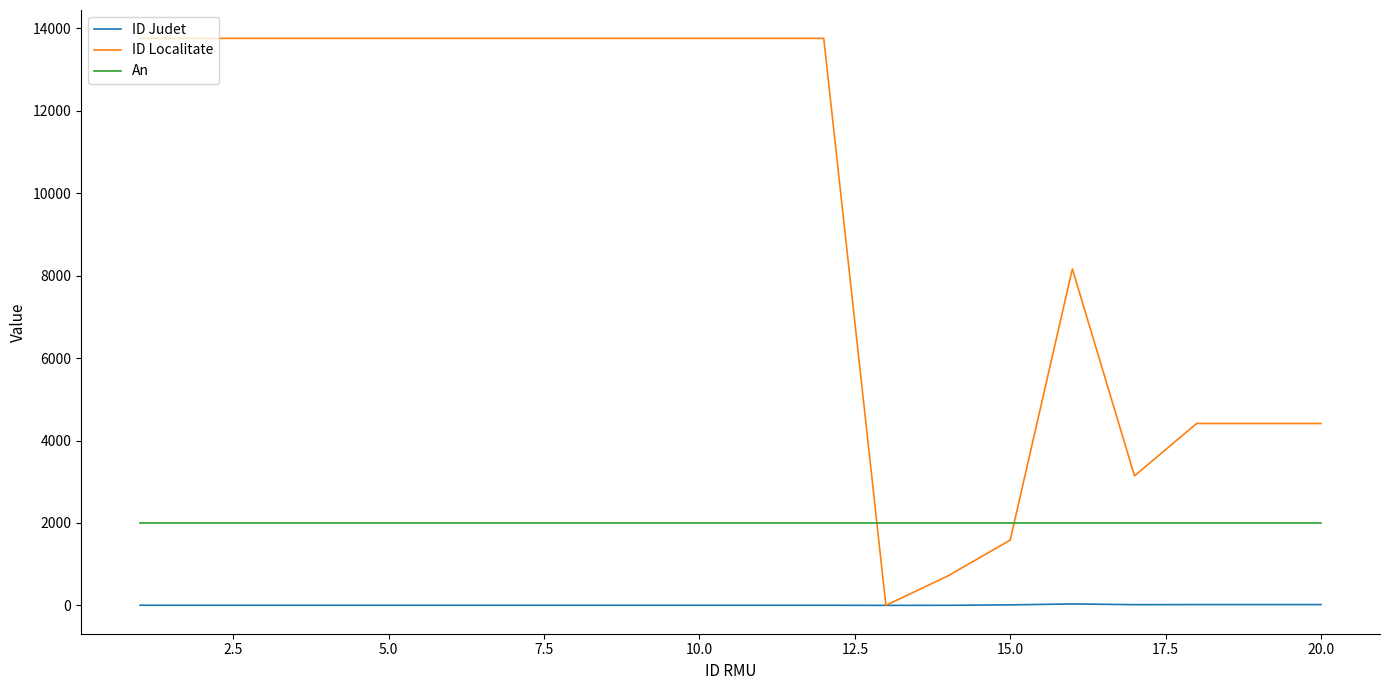

What are all the series names shown in the legend?

ID Judet, ID Localitate, An